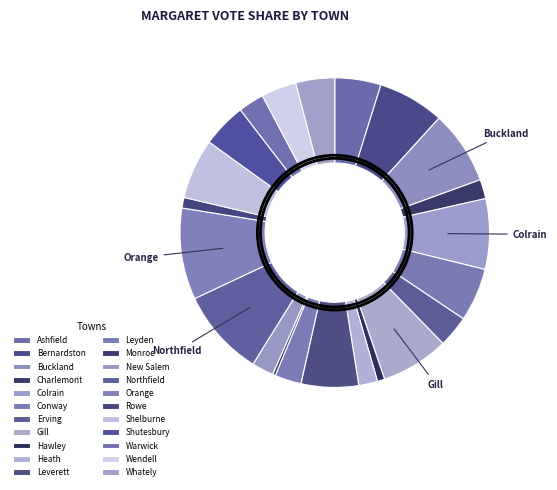

What percentage is the Conway slice, to the nearest percent?

6%